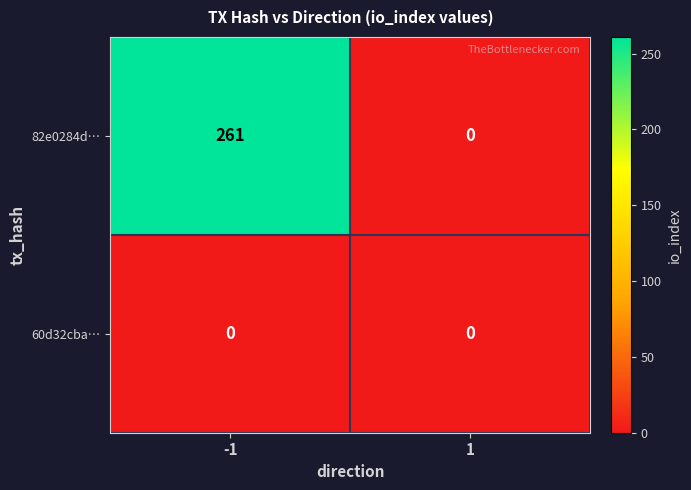

At how many categories does at least one series exceed 244?

1